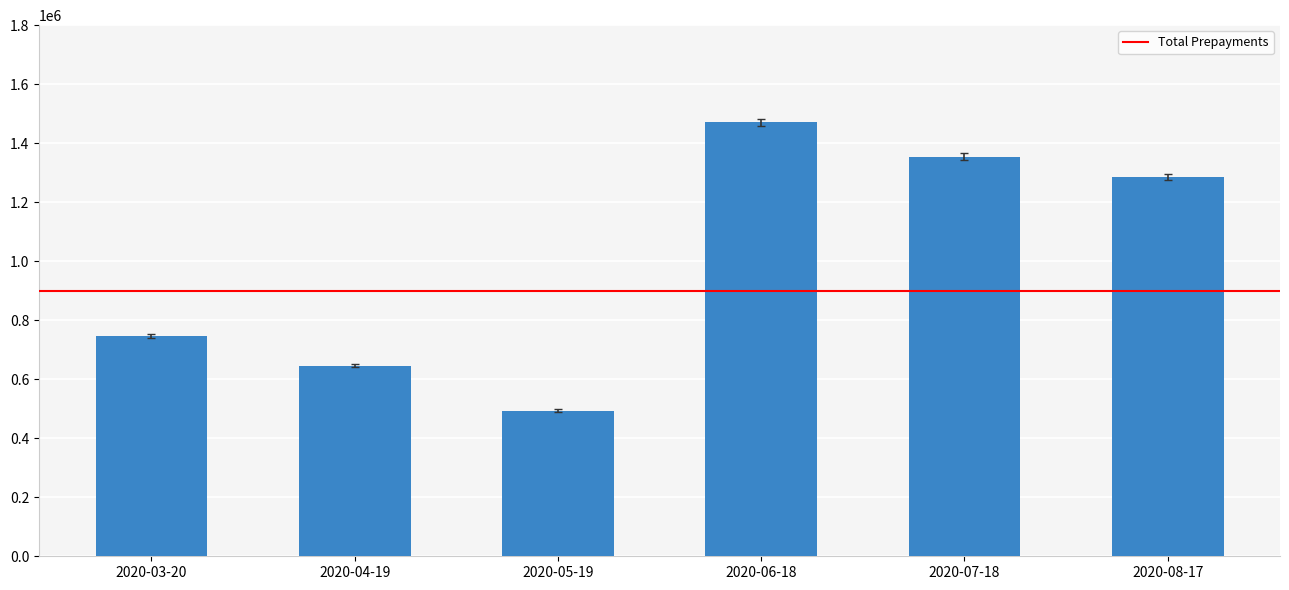

The chart shows a value of 684458.5 at 2020-05-19. True or false?

False